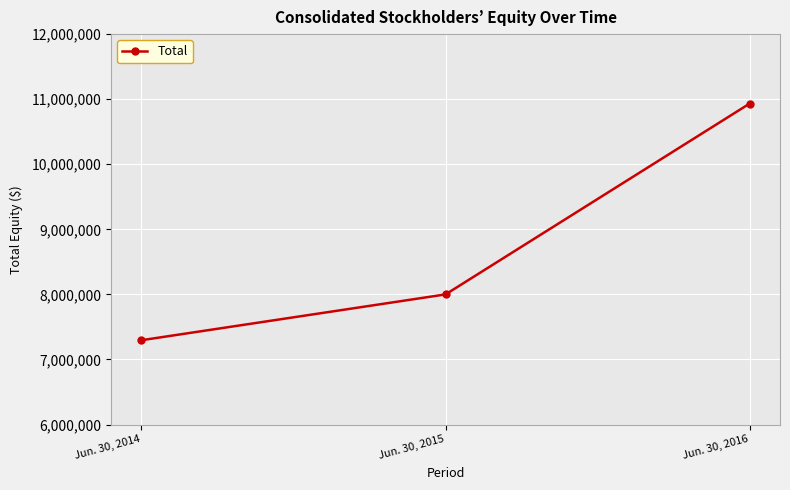

What is the minimum value shown in the chart?

7295691